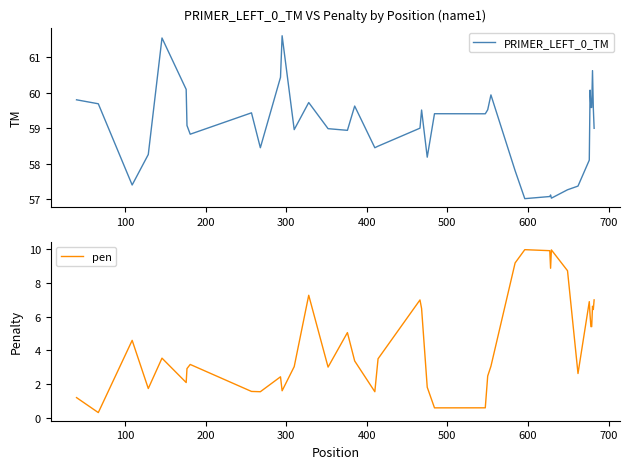

True or false: PRIMER_LEFT_0_TM has a value of 77.1 at 17.

False